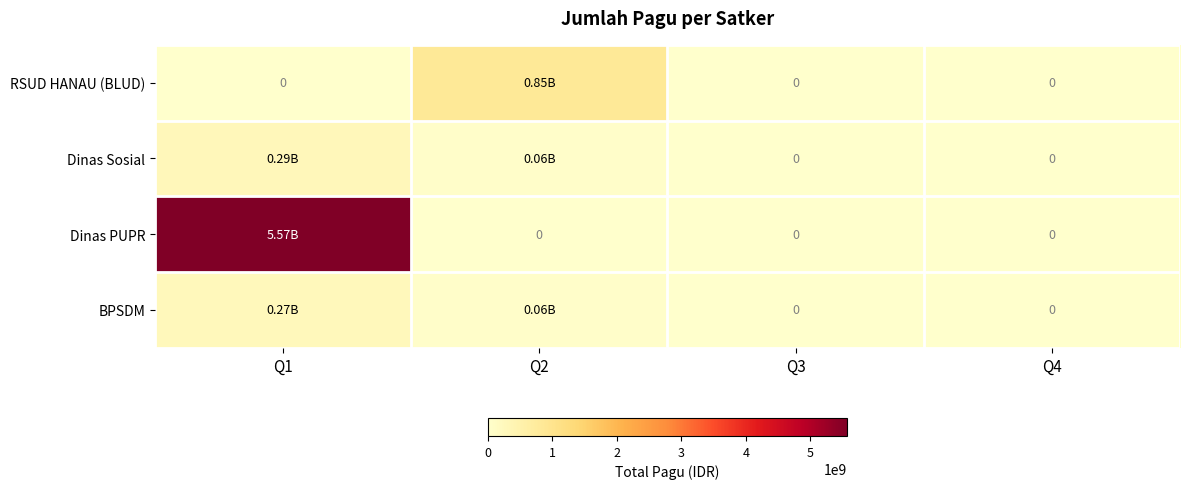

Which series has the largest total across all categories?

Dinas PUPR